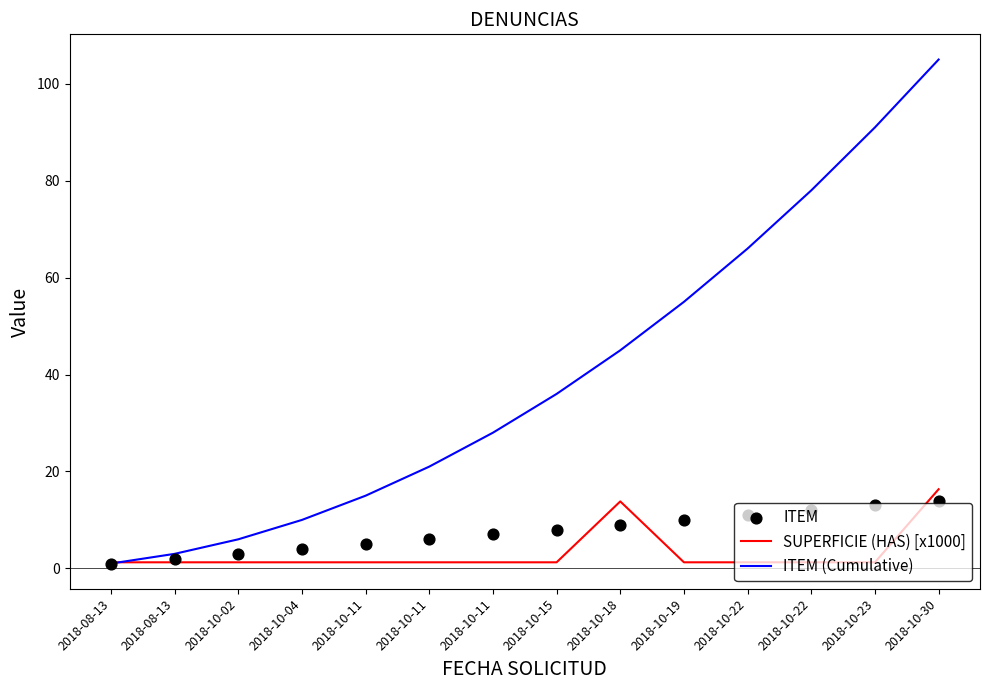

Is the value of ITEM at 2018-10-18 greater than the value of SUPERFICIE (HAS) [x1000] at 2018-10-04?

Yes